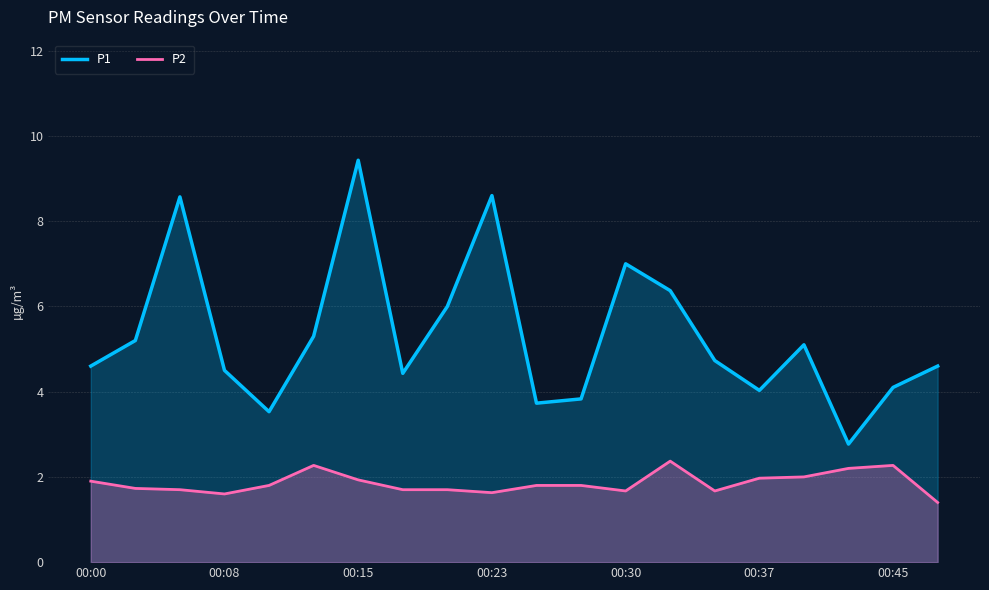

Is it true that P1 equals 4.1 at 00:45?

True